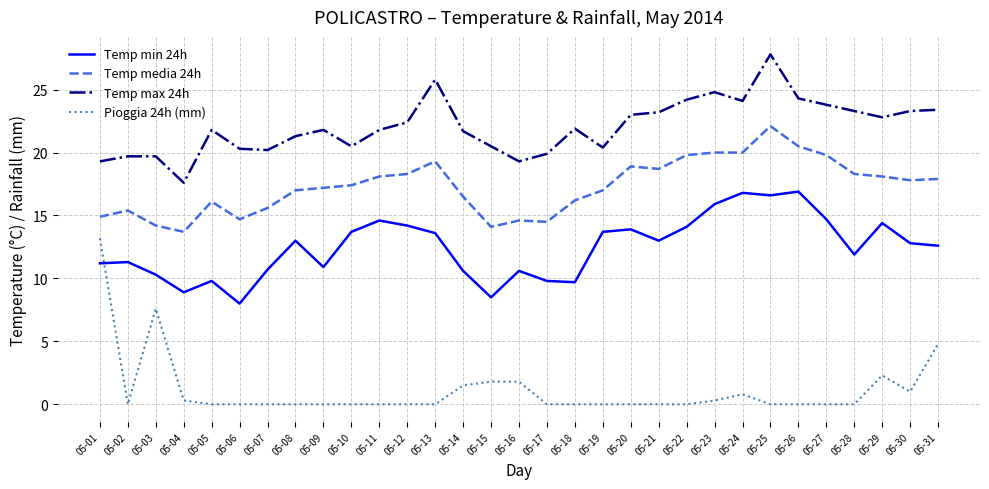

Between 05-14 and 05-27, which series saw the biggest shift?

Temp min 24h